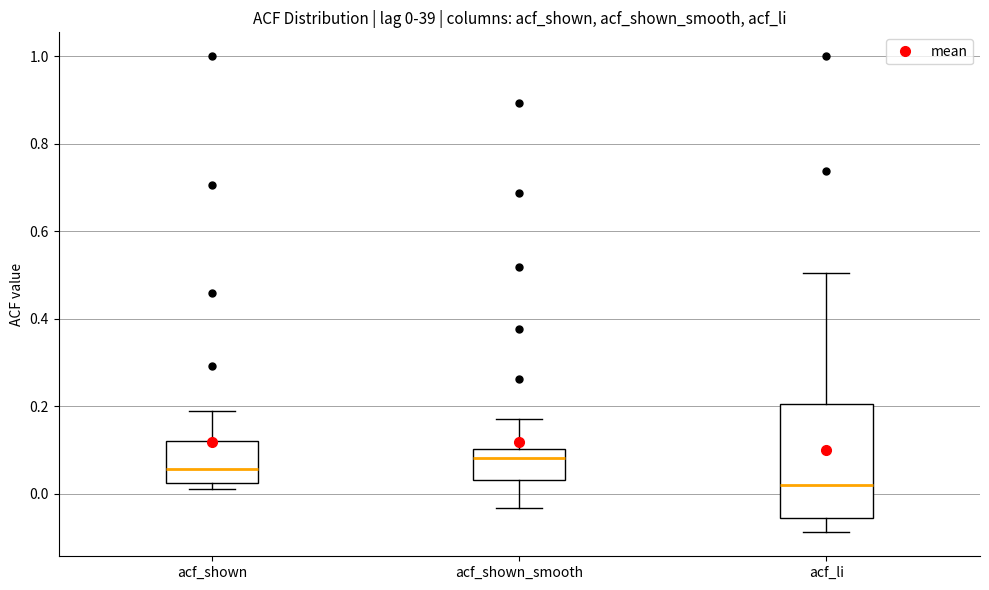

Which box is the tallest, from its lower edge to its upper edge?

acf_li